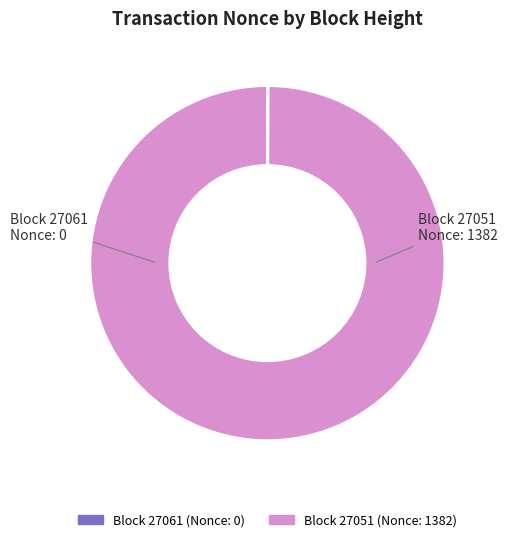

Which category has the biggest portion of the pie?

Block 27051